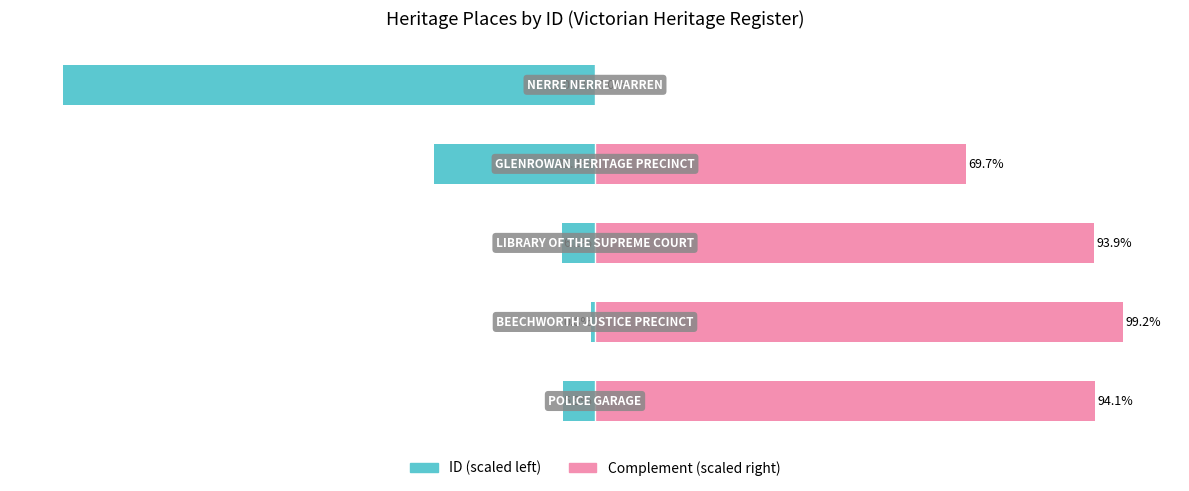

What is the value of the ID (scaled left) bar at the 2nd from the left?

-0.8